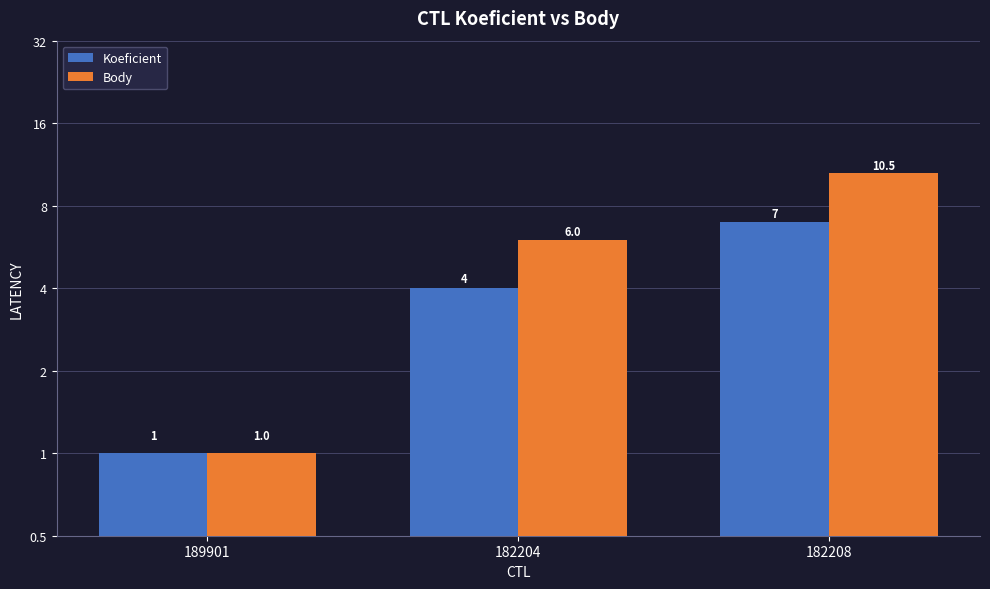

Are the bars horizontal?

No